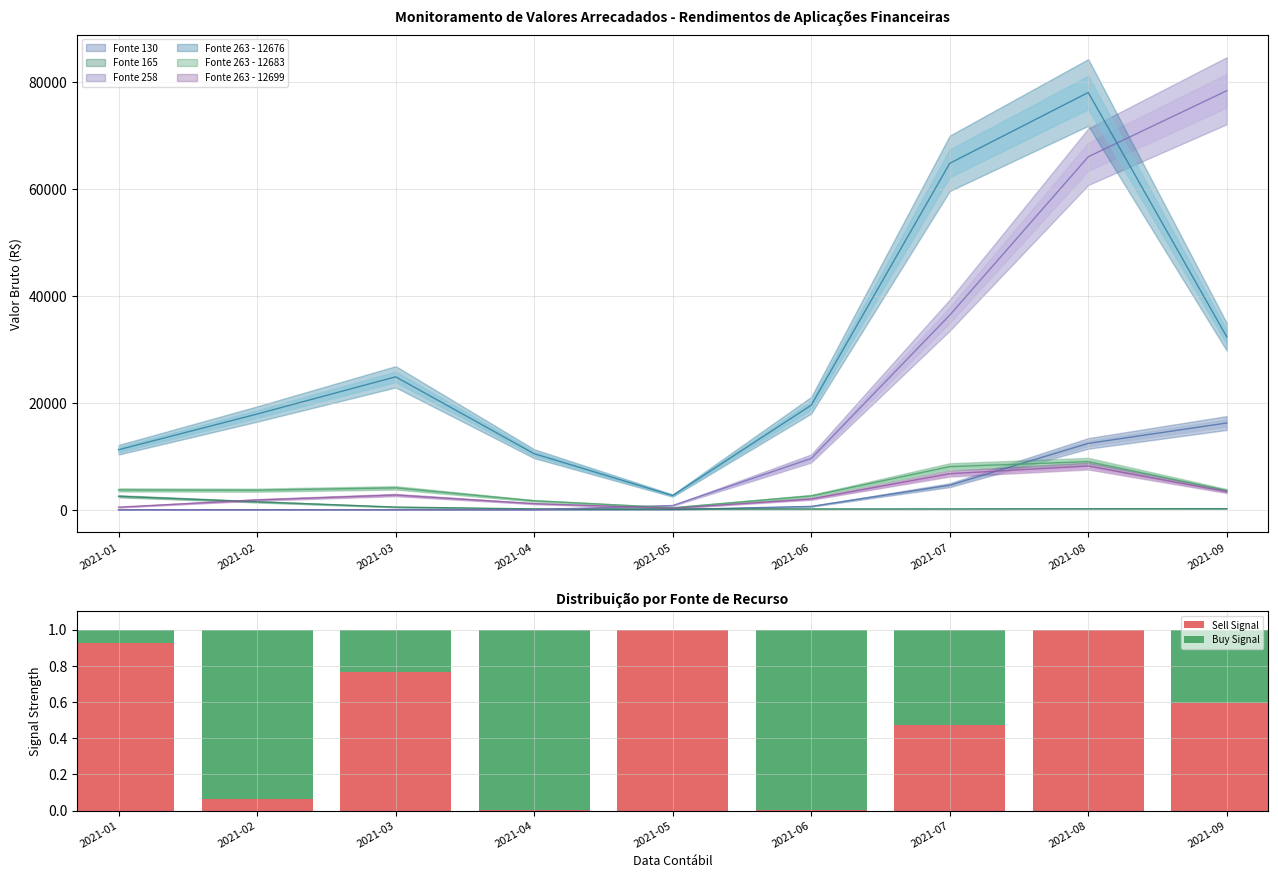

Reading right to left, transcribe all the data shown in this chart.

Sell Signal: 2021-09=0.6	2021-08=1.0	2021-07=0.5	2021-06=0.0	2021-05=1.0	2021-04=0.0	2021-03=0.8	2021-02=0.1	2021-01=0.9
Buy Signal: 2021-09=0.4	2021-08=0.0	2021-07=0.5	2021-06=1.0	2021-05=0.0	2021-04=1.0	2021-03=0.2	2021-02=0.9	2021-01=0.1